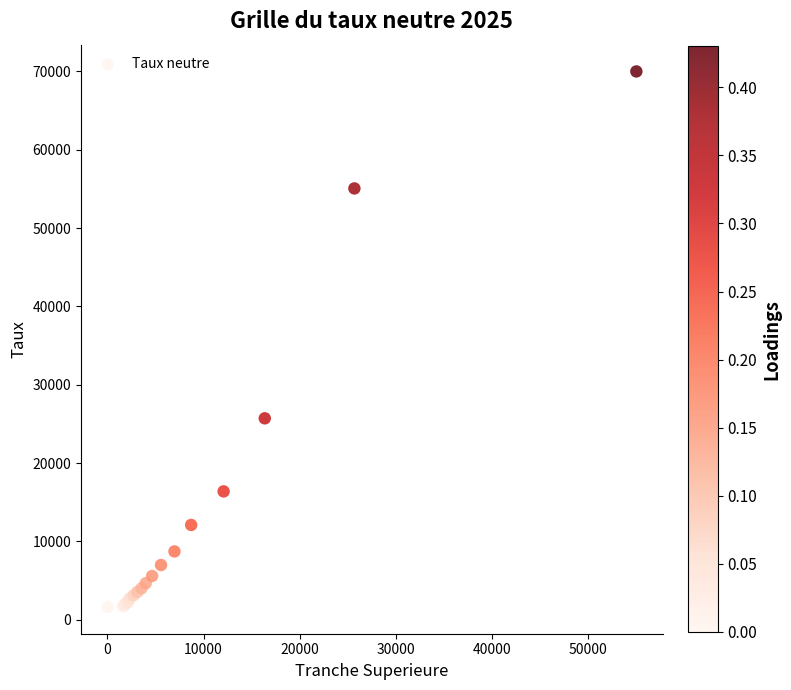

What Y value in the scatter plot is closest to 35810?

25706